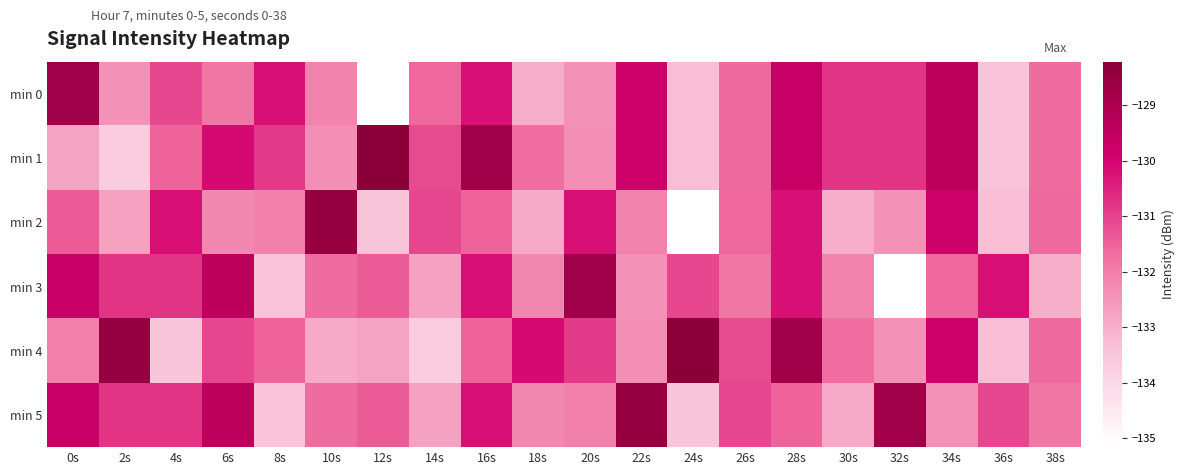

Reading left to right, list all the values displayed in this chart.

min 0: 0s=-128.7	2s=-132.4	4s=-131.1	6s=-131.8	8s=-130.2	10s=-132.1	12s=-135.2	14s=-131.6	16s=-130.2	18s=-133.0	20s=-132.4	22s=-129.8	24s=-133.3	26s=-131.6	28s=-129.6	30s=-130.8	32s=-130.8	34s=-129.4	36s=-133.4	38s=-131.6
min 1: 0s=-132.8	2s=-133.7	4s=-131.5	6s=-130.1	8s=-130.9	10s=-132.3	12s=-128.2	14s=-131.1	16s=-128.7	18s=-131.7	20s=-132.3	22s=-129.8	24s=-133.3	26s=-131.6	28s=-129.6	30s=-130.8	32s=-130.8	34s=-129.4	36s=-133.4	38s=-131.6
min 2: 0s=-131.4	2s=-132.7	4s=-130.2	6s=-132.2	8s=-132.0	10s=-128.5	12s=-133.5	14s=-131.1	16s=-131.5	18s=-132.9	20s=-130.2	22s=-132.1	24s=-135.2	26s=-131.6	28s=-130.2	30s=-133.0	32s=-132.4	34s=-129.8	36s=-133.3	38s=-131.6
min 3: 0s=-129.6	2s=-130.8	4s=-130.8	6s=-129.4	8s=-133.4	10s=-131.6	12s=-131.4	14s=-132.7	16s=-130.2	18s=-132.2	20s=-128.7	22s=-132.4	24s=-131.1	26s=-131.8	28s=-130.2	30s=-132.1	32s=-135.2	34s=-131.6	36s=-130.2	38s=-133.0
min 4: 0s=-132.0	2s=-128.5	4s=-133.5	6s=-131.1	8s=-131.5	10s=-132.9	12s=-132.8	14s=-133.7	16s=-131.5	18s=-130.1	20s=-130.9	22s=-132.3	24s=-128.2	26s=-131.1	28s=-128.7	30s=-131.7	32s=-132.4	34s=-129.8	36s=-133.3	38s=-131.6
min 5: 0s=-129.6	2s=-130.8	4s=-130.8	6s=-129.4	8s=-133.4	10s=-131.6	12s=-131.4	14s=-132.7	16s=-130.2	18s=-132.2	20s=-132.0	22s=-128.5	24s=-133.5	26s=-131.1	28s=-131.5	30s=-132.9	32s=-128.7	34s=-132.4	36s=-131.1	38s=-131.8